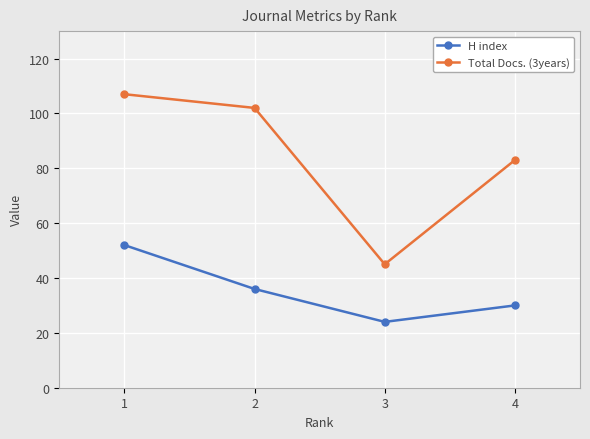

Rank the categories by H index value from lowest to highest.

3, 4, 2, 1